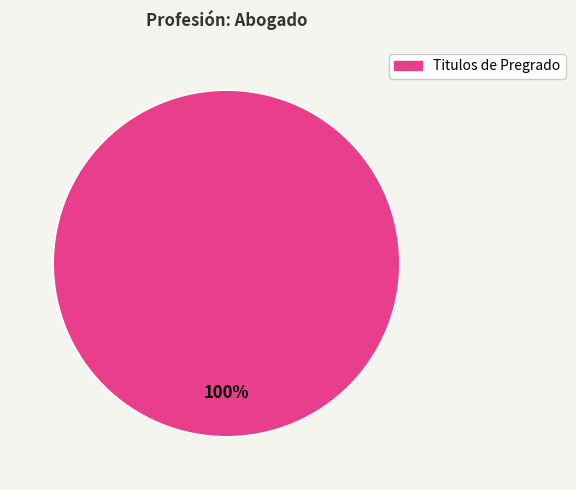

Does any single category account for the majority?

Yes